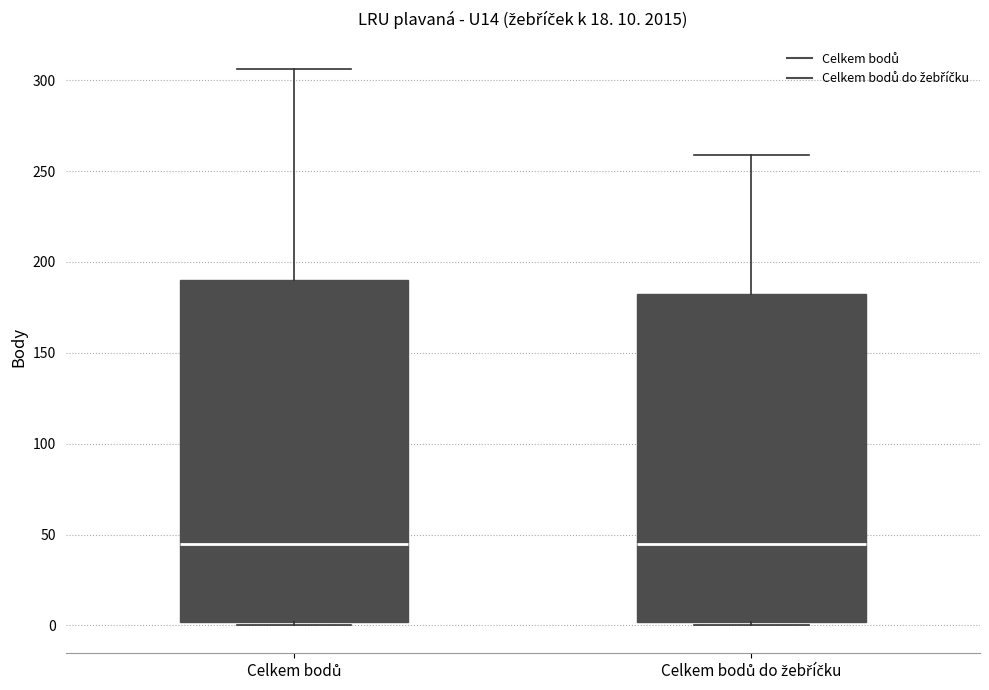

Comparing the boxes themselves (not the whiskers), which one is the tallest?

Celkem bodů